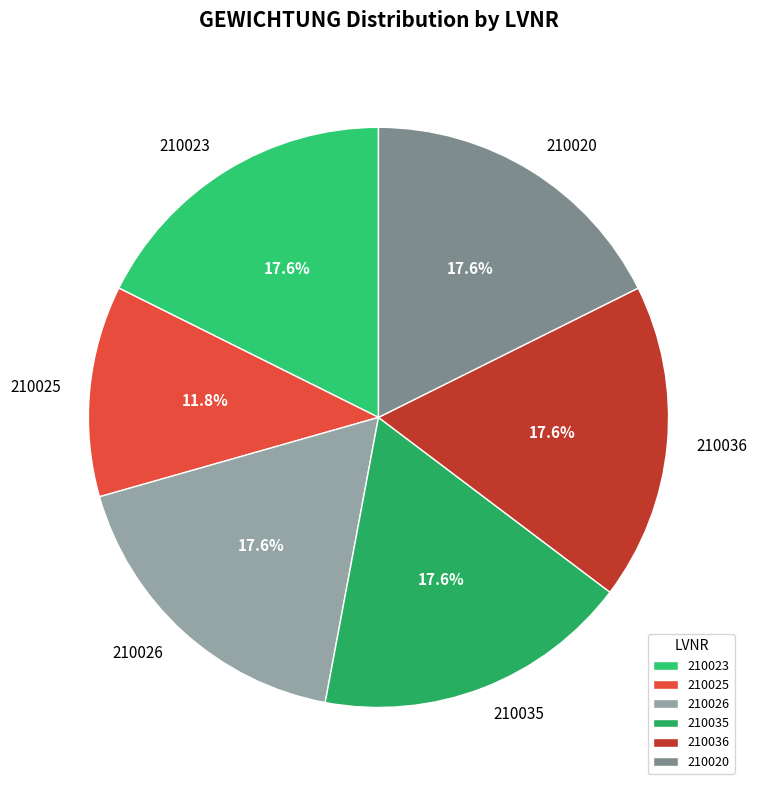

Approximately how many times larger is the value at 210023 compared to 210025?

1.5